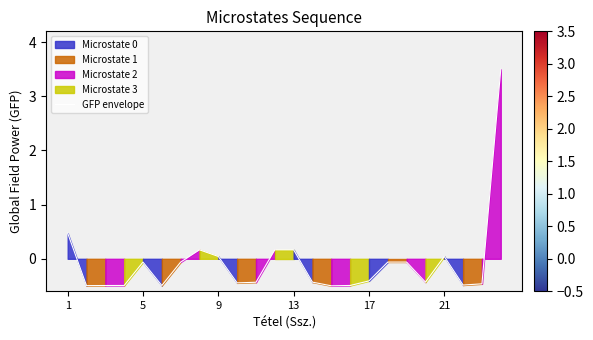

What is the sum of all values?

-1.7